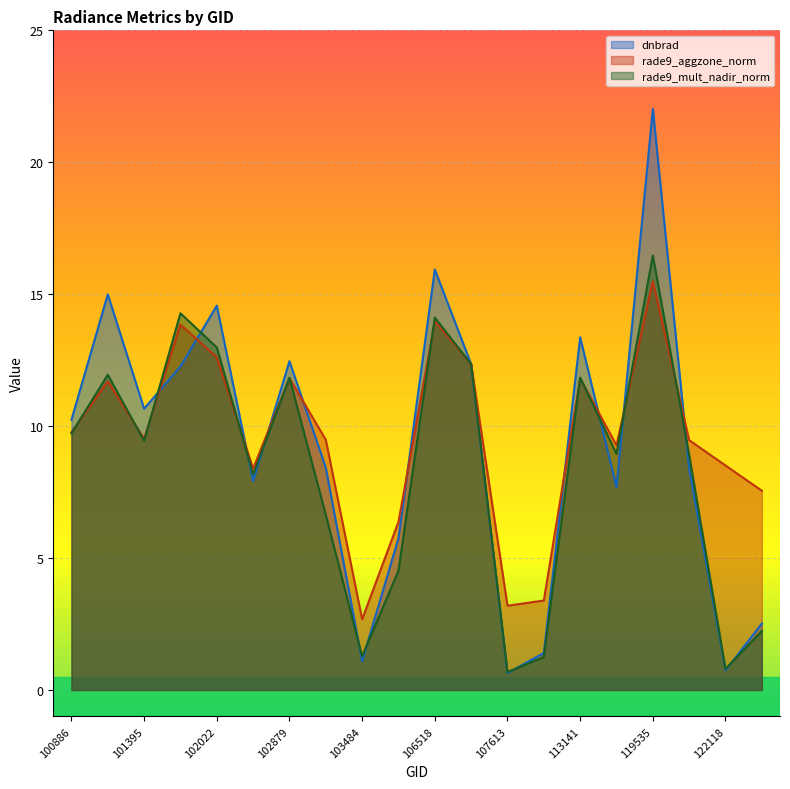

Is it true that dnbrad equals 2.5 at 122129?

True